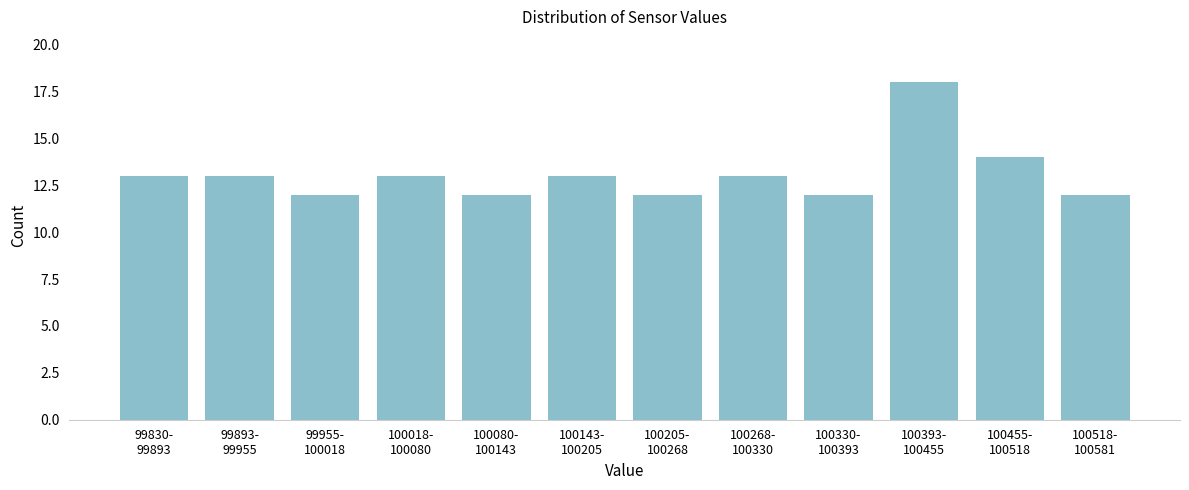

Reading right to left, transcribe all the data shown in this chart.

12	14	18	12	13	12	13	12	13	12	13	13